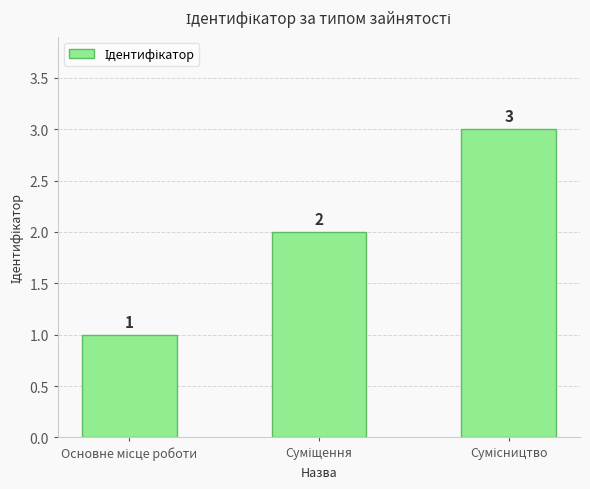

What is the sum of all values?

6